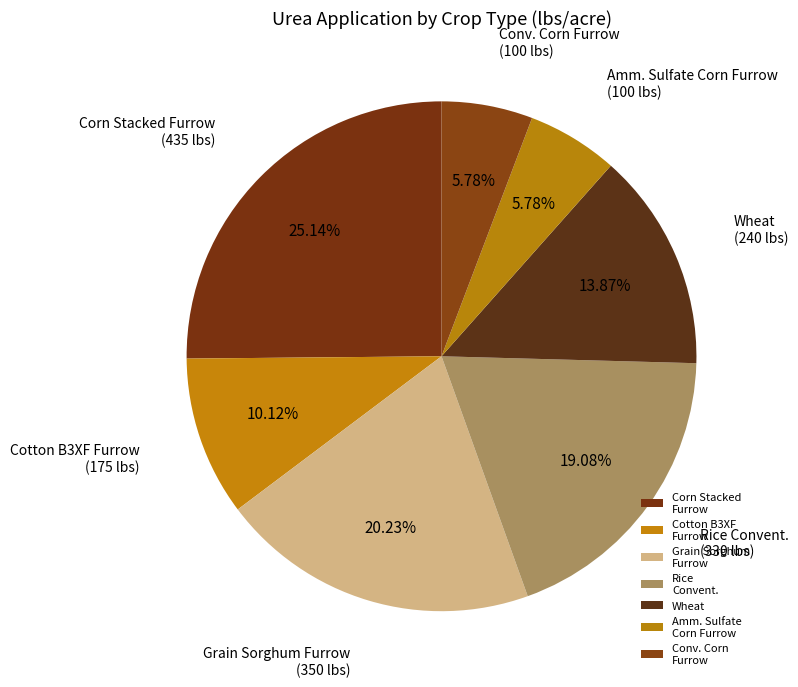

Is there a majority slice in this chart?

No